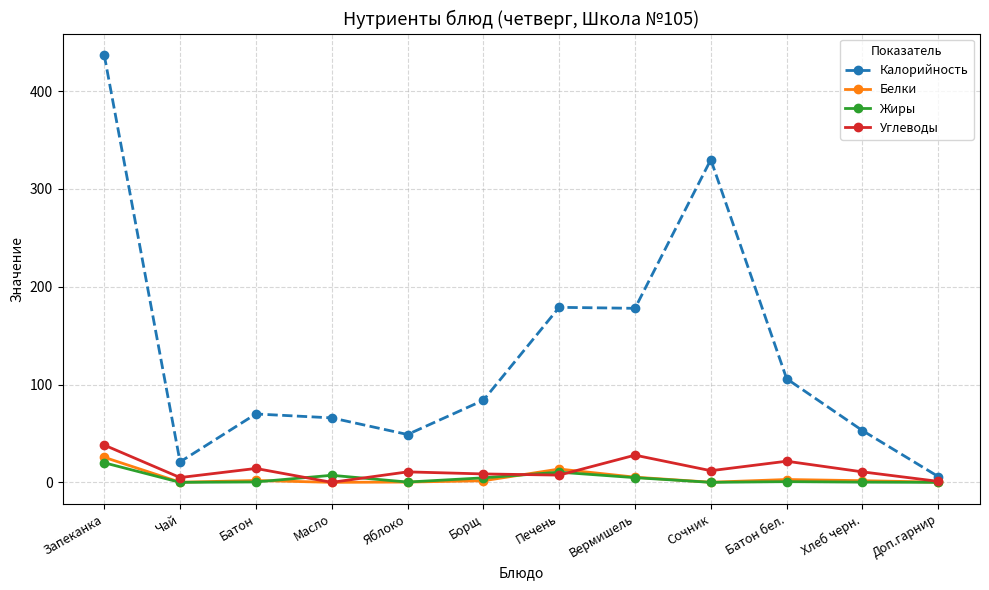

Where does the Углеводы series first go above 10?

Запеканка